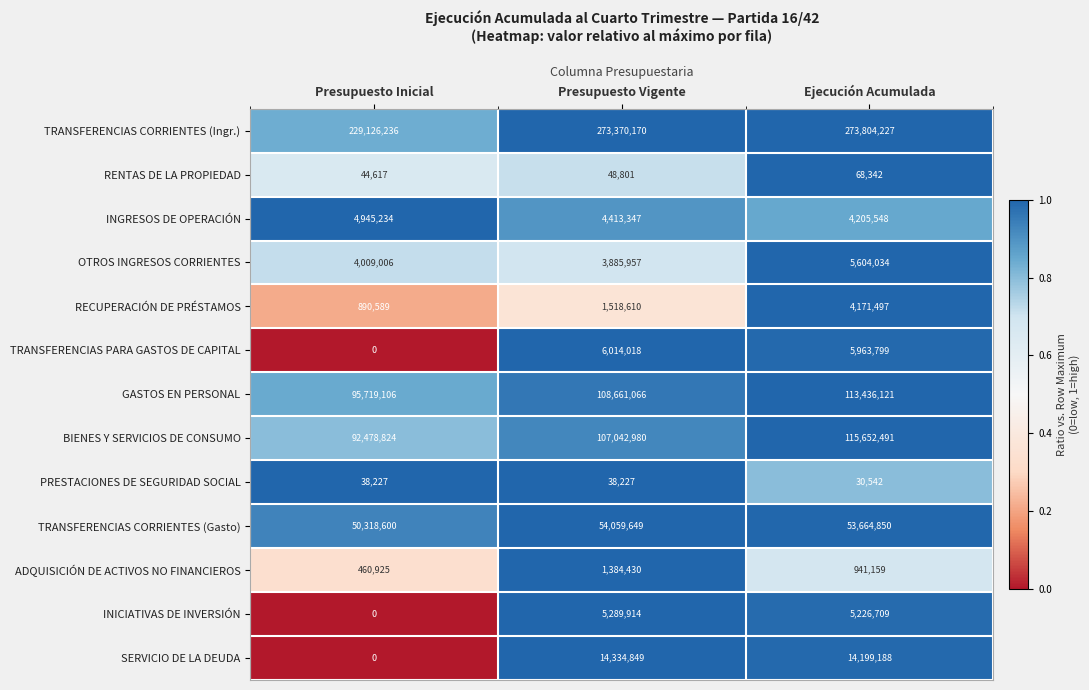

True or false: BIENES Y SERVICIOS DE CONSUMO has a value of 132349681 at Presupuesto Inicial.

False